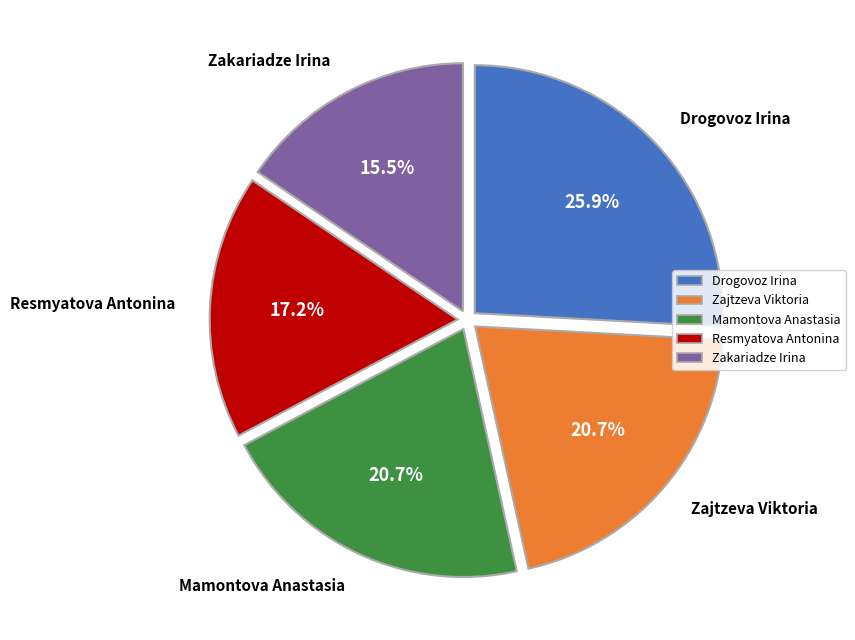

Between Zajtzeva Viktoria and Resmyatova Antonina, which is larger?

Zajtzeva Viktoria